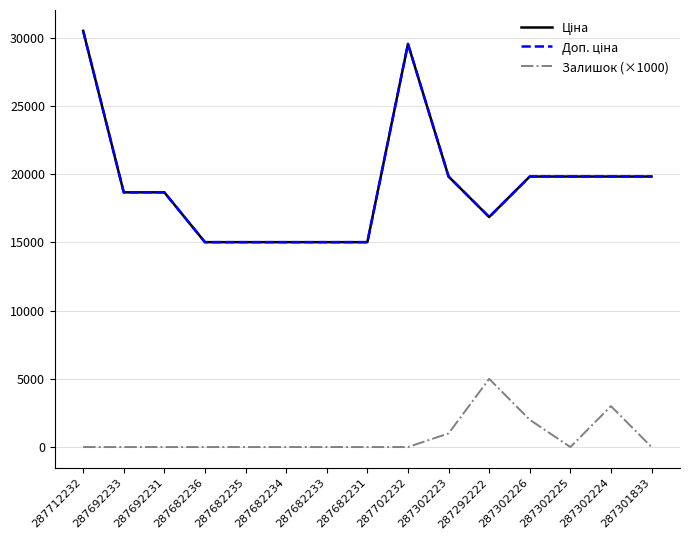

Does the chart display data point markers on the line(s)?

No